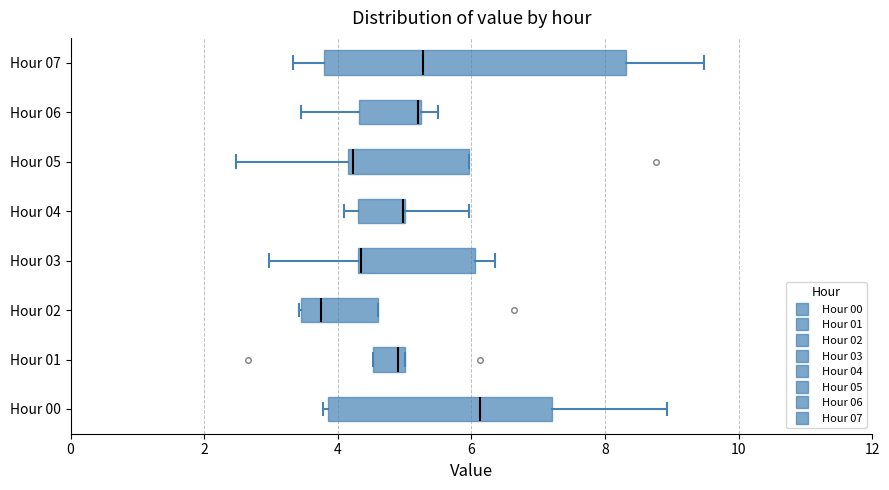

Reading bottom to top, read every box against the x-axis: the position of its median line, the range the box covers, and the ends of its whiskers. The values are not printed on the chart, so give them approximately, as read against the axis.

Hour 00: median 6.2, box 3.8 to 7.2, whiskers 3.8 (just left of the box's left edge) to 9.0
Hour 01: median 5.0 (just left of the box's right edge), box 4.6 to 5.0, whiskers 4.6 to 5.0
Hour 02: median 3.8, box 3.4 to 4.6, whiskers 3.4 to 4.6
Hour 03: median 4.4, box 4.4 to 6.0, whiskers 3.0 to 6.4
Hour 04: median 5.0 (drawn on the box's right edge), box 4.4 to 5.0, whiskers 4.2 to 6.0
Hour 05: median 4.2 (just right of the box's left edge), box 4.2 to 6.0, whiskers 2.4 to 6.0
Hour 06: median 5.2, box 4.4 to 5.2, whiskers 3.4 to 5.6
Hour 07: median 5.2, box 3.8 to 8.4, whiskers 3.4 to 9.4